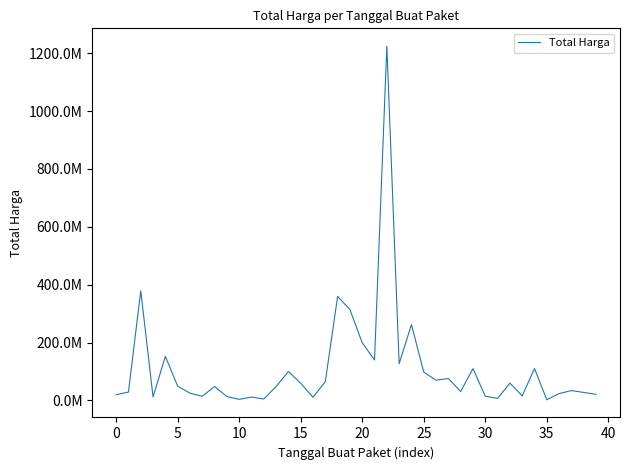

Does the chart display data point markers on the line(s)?

No